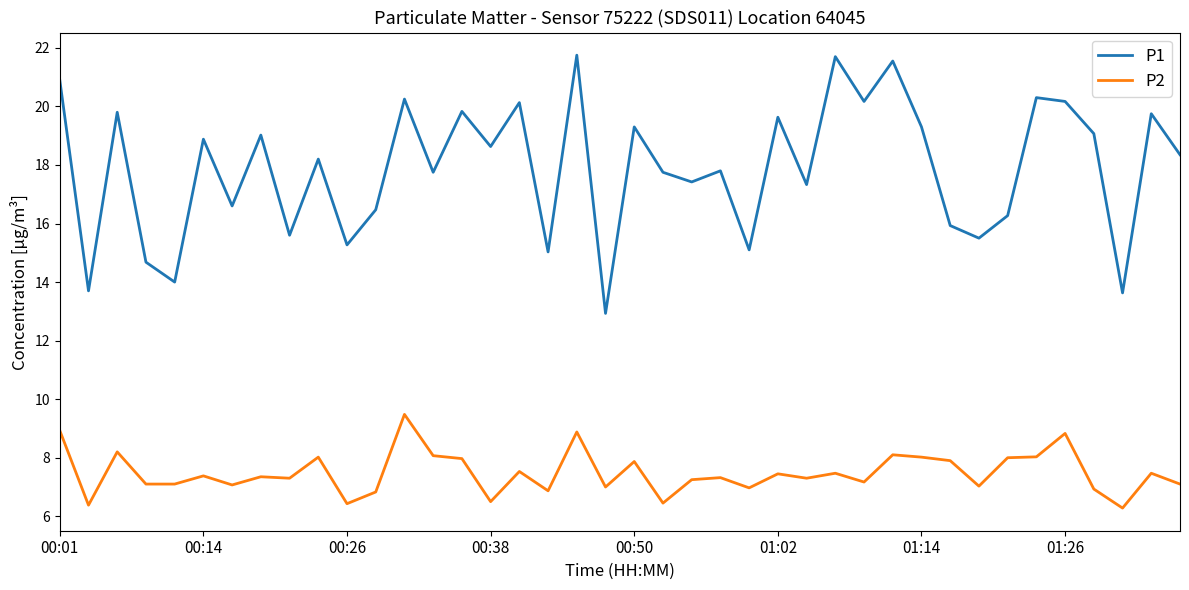

True or false: P2 and P1 intersect in this chart.

False